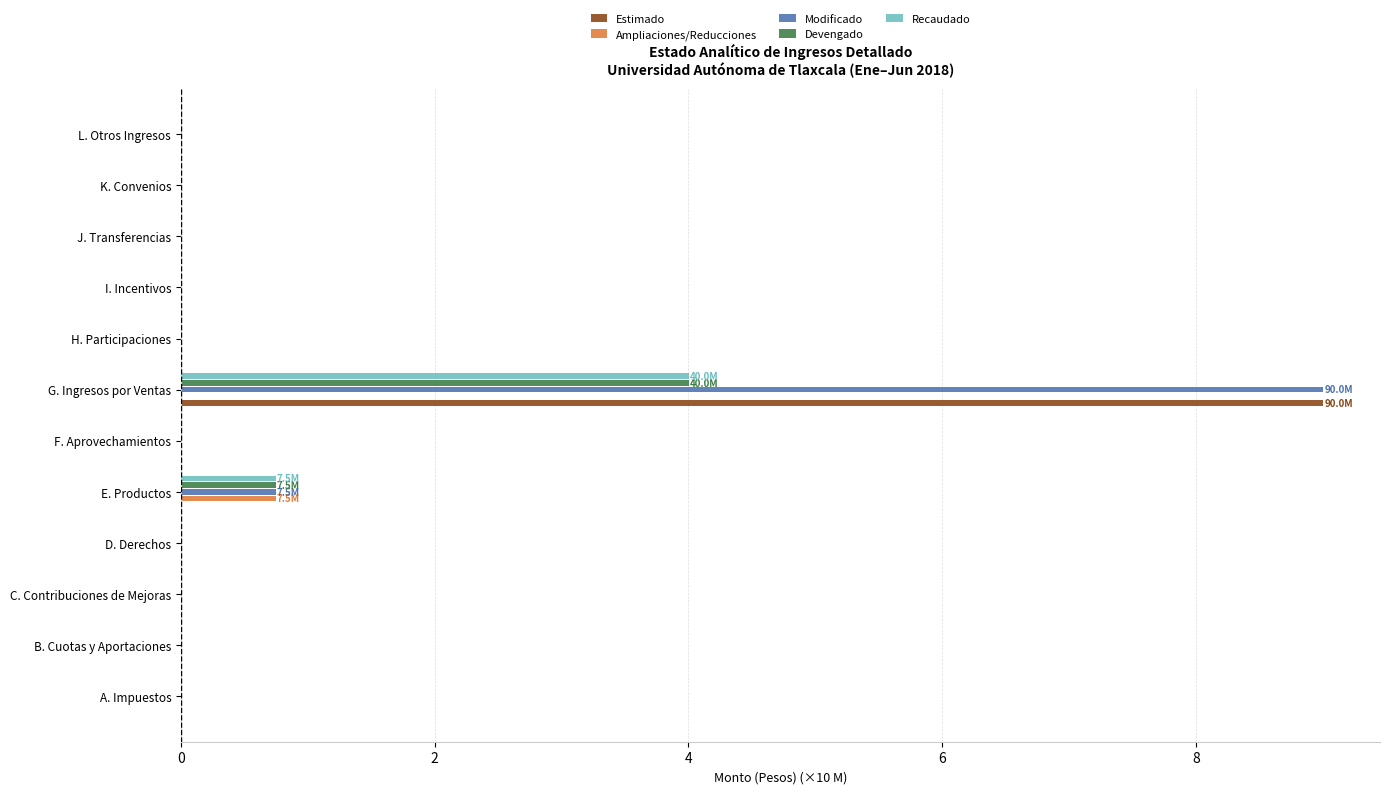

At which category is the sum across all series the highest?

G. Ingresos por Ventas